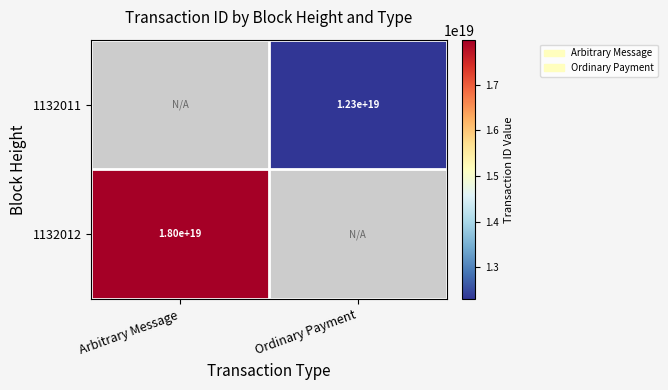

Is the value of 1132011 at Ordinary Payment greater than the value of 1132012 at Arbitrary Message?

No